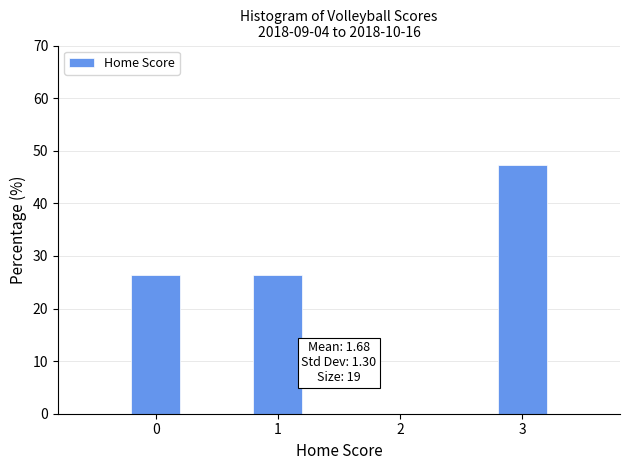

Reading left to right, list all the values displayed in this chart.

26.3	26.3	47.4